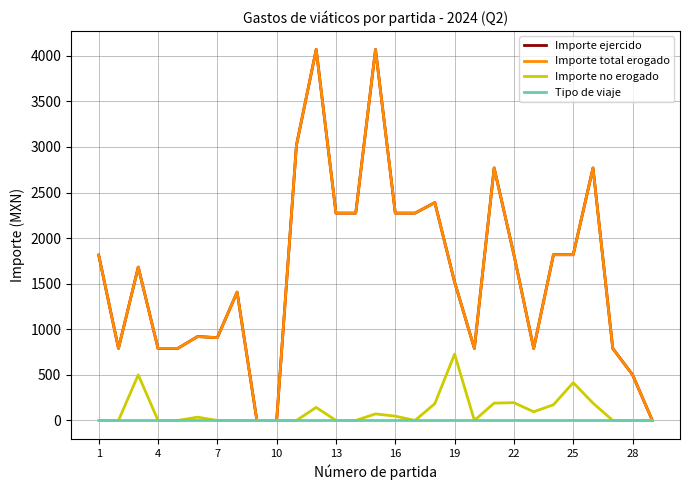

List the series in order of their peak value, lowest first.

Tipo de viaje, Importe no erogado, Importe ejercido, Importe total erogado